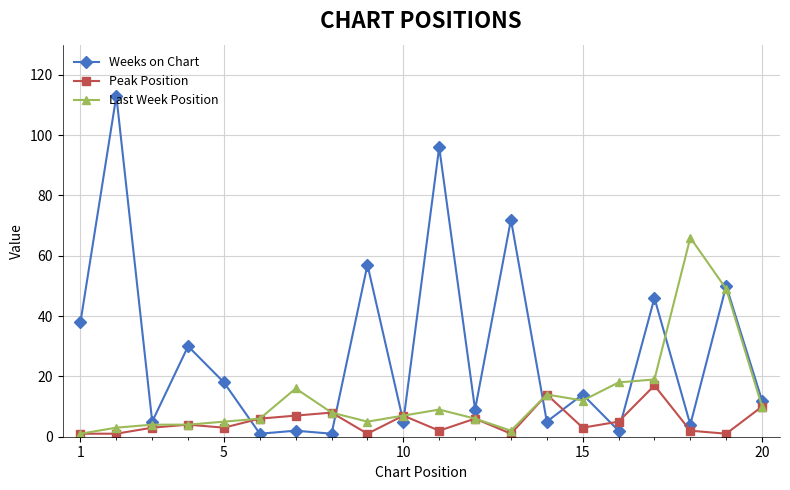

At how many categories does at least one series exceed 95?

2